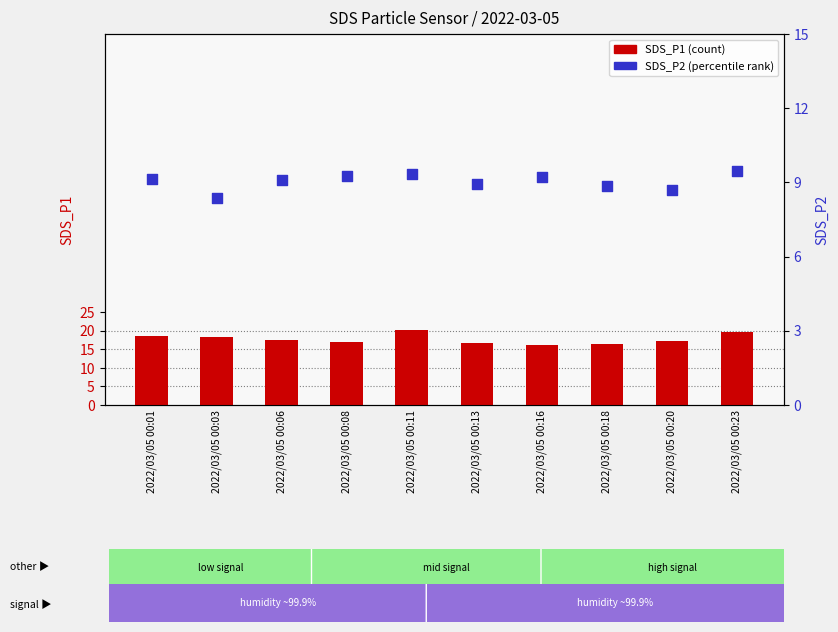

What is the total value across all series at 2022/03/05 00:06?

26.7